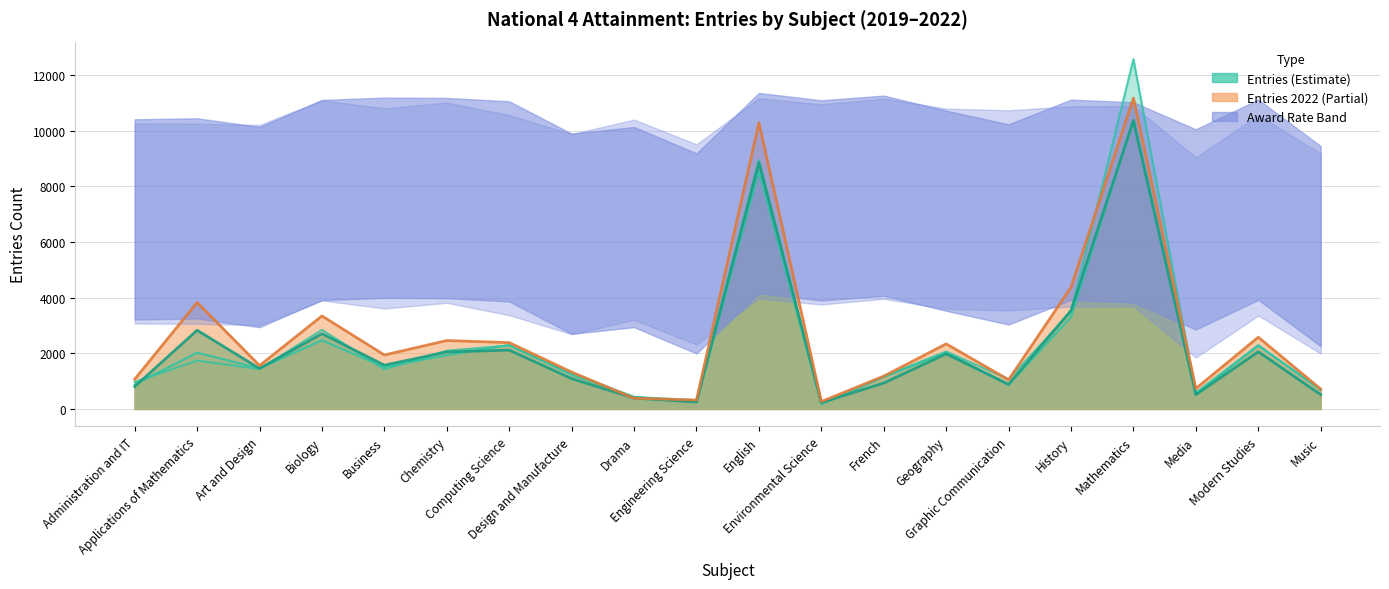

Which has a higher value, Administration and IT or Biology?

Biology